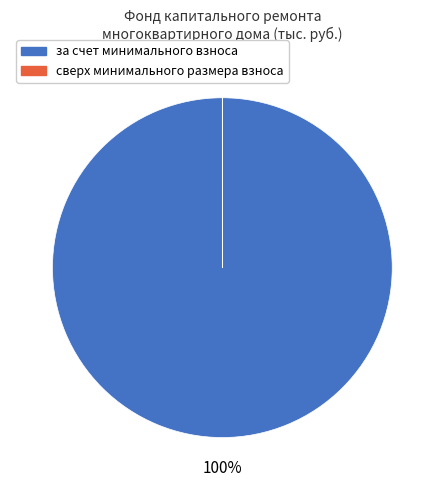

True or false: за счет минимального взноса accounts for 90% of the total.

False